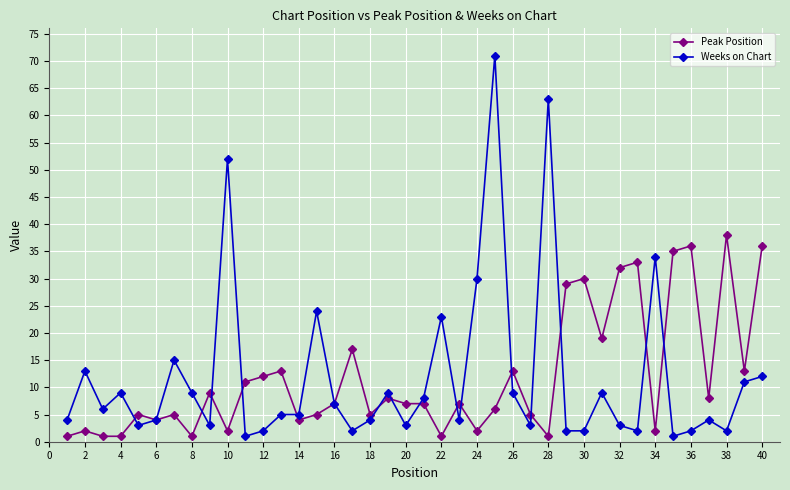

At how many categories does at least one series exceed 43?

3